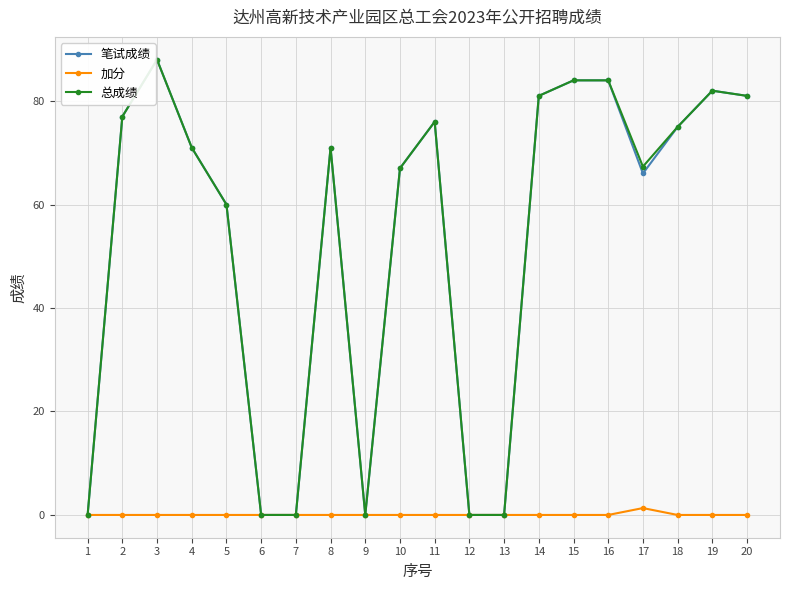

What is the difference between the 总成绩 values at 14 and 17?

13.7